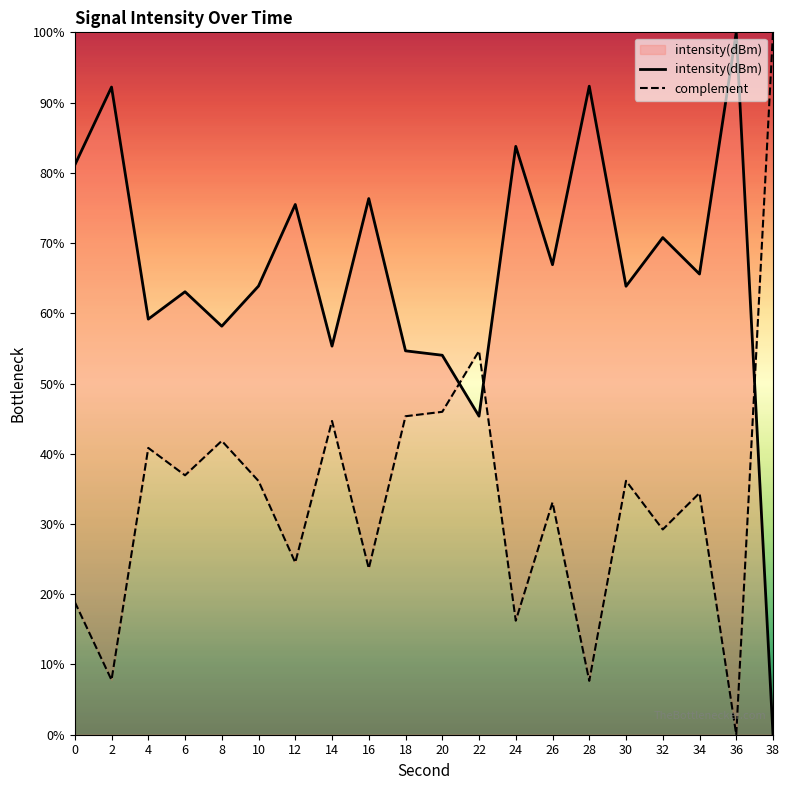

At which category does intensity(dBm) reach its first local valley?

4